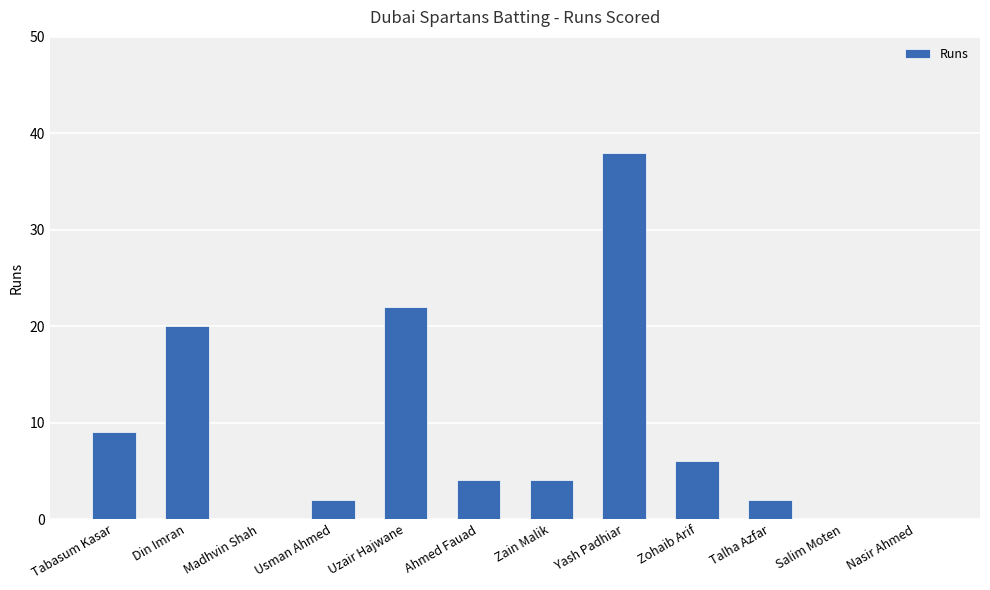

Which label corresponds to the largest value in the chart?

Yash Padhiar